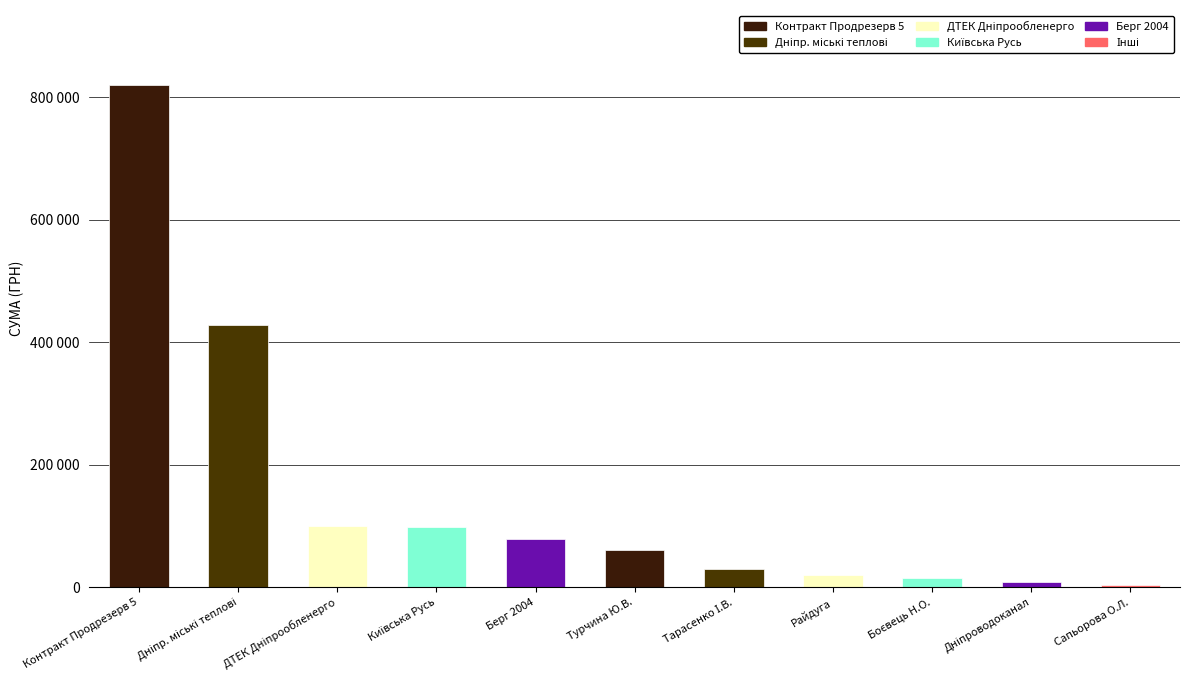

Rank the categories by value from highest to lowest.

Контракт Продрезерв 5, Дніпр. міські теплові, ДТЕК Дніпрообленерго, Київська Русь, Берг 2004, Турчина Ю.В., Тарасенко І.В., Райдуга, Боєвець Н.О., Дніпроводоканал, Сапьорова О.Л.